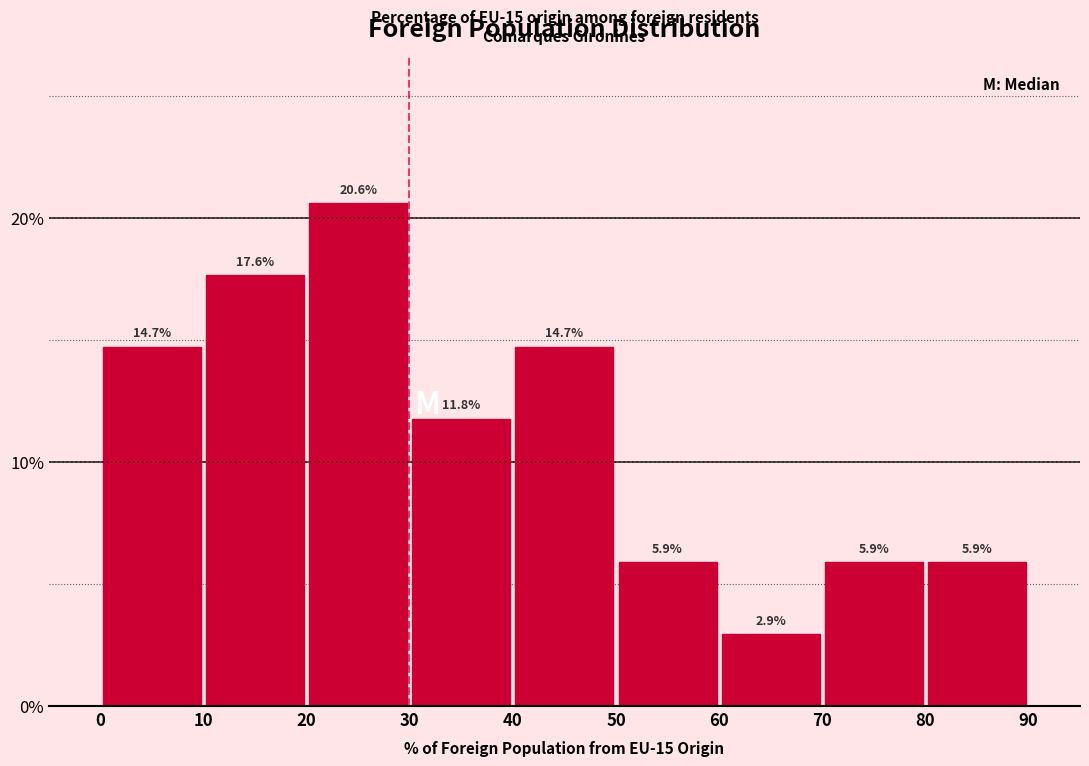

Reading left to right, list every bar in this chart as the range it spans on the x-axis followed by its height.

0 to 10: 14.7
10 to 20: 17.6
20 to 30: 20.6
30 to 40: 11.8
40 to 50: 14.7
50 to 60: 5.9
60 to 70: 2.9
70 to 80: 5.9
80 to 90: 5.9